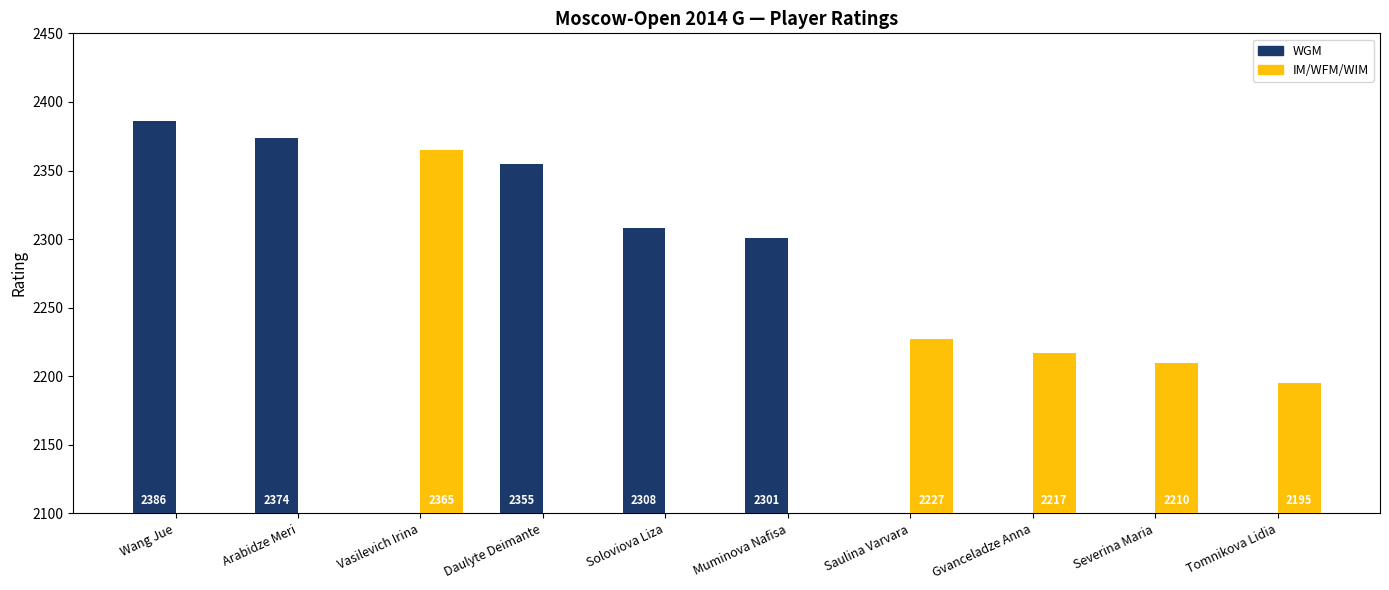

Which series changed the most between Soloviova Liza and Saulina Varvara?

WGM